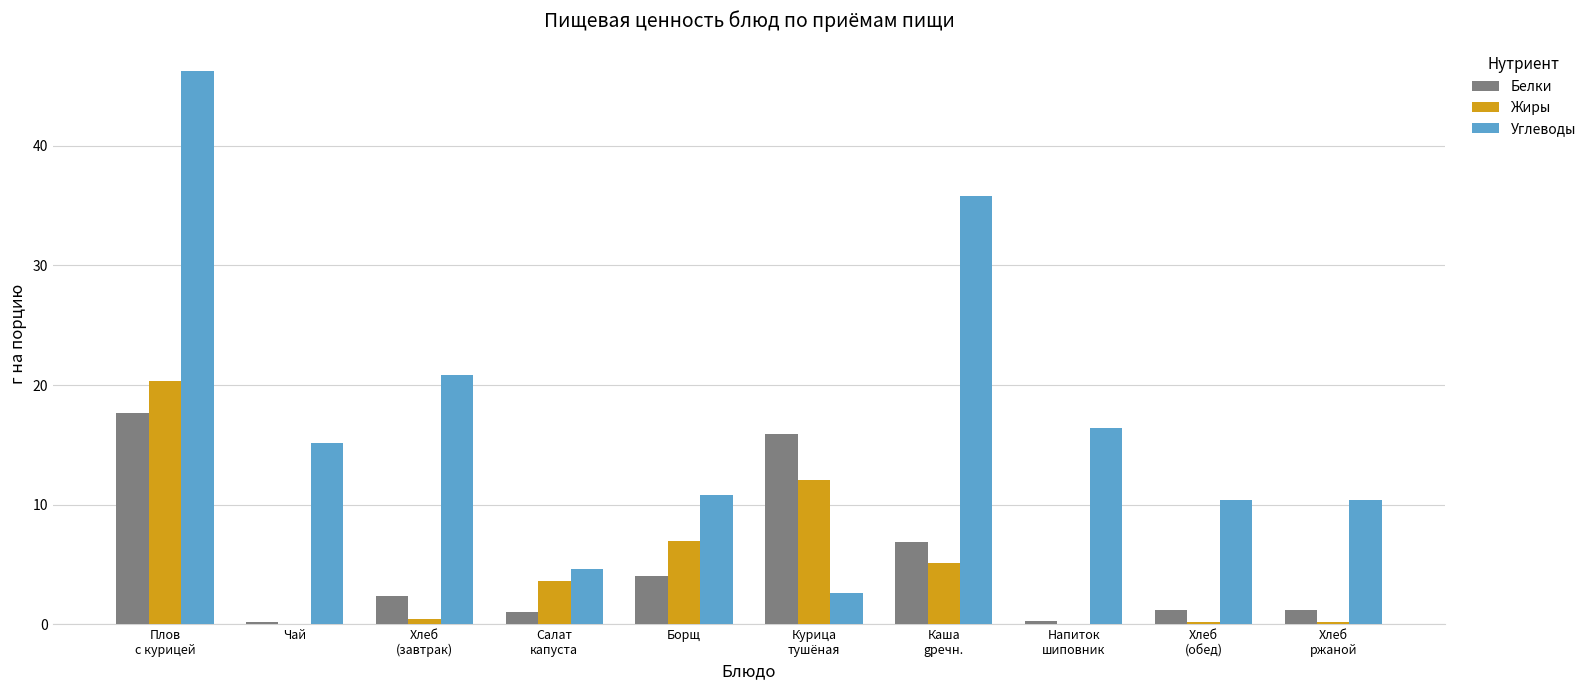

Which series changed the most between Салат
капуста and Борщ?

Углеводы